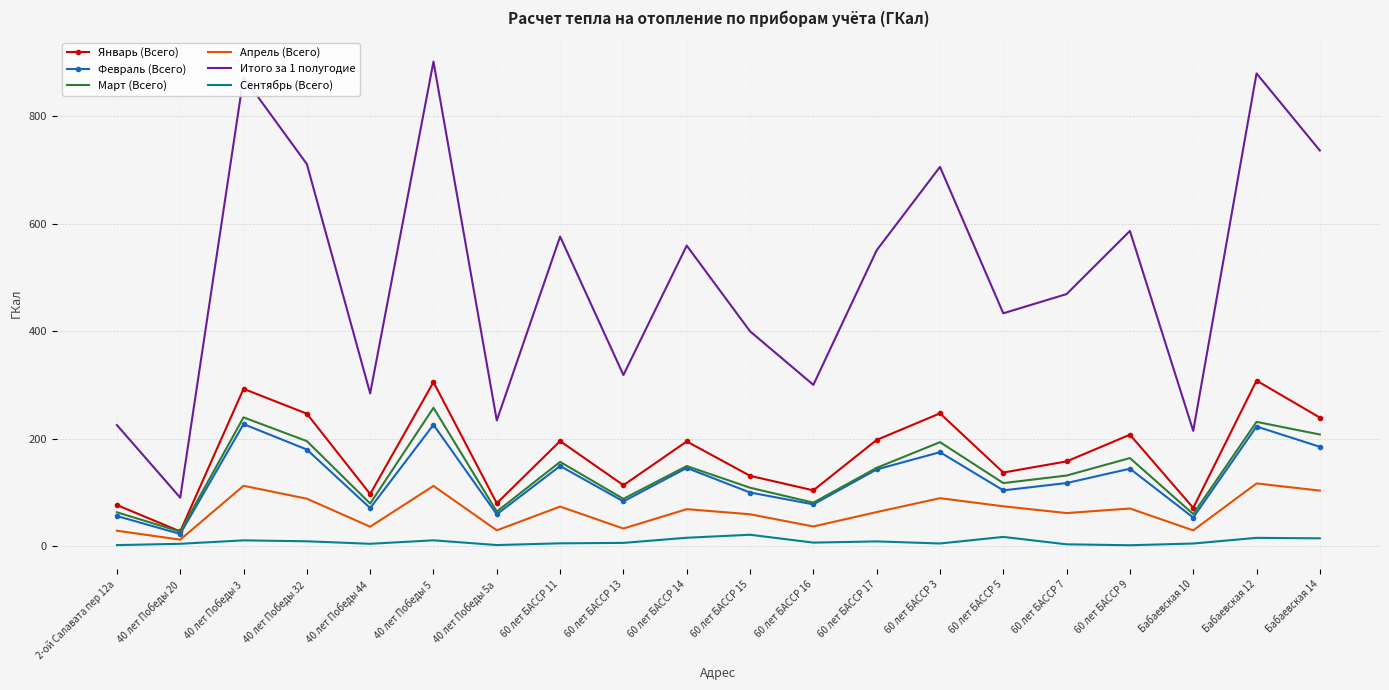

What is the total value across all series at 60 лет БАССР 15?

821.6